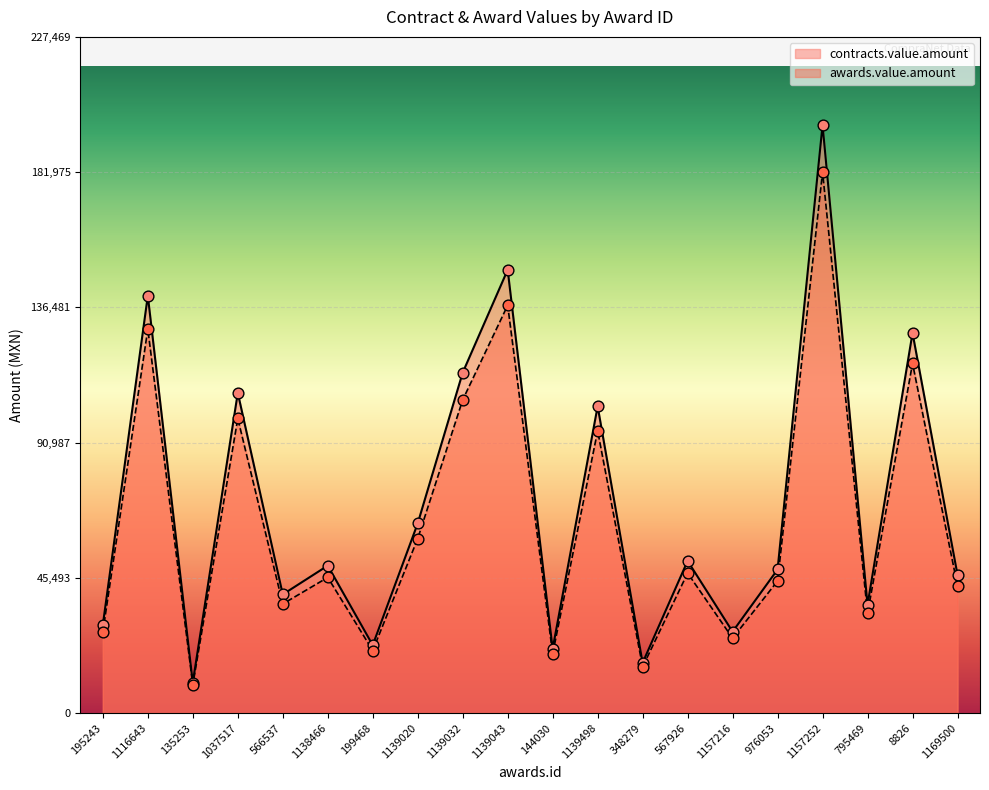

Which series has the largest total across all categories?

contracts.value.amount